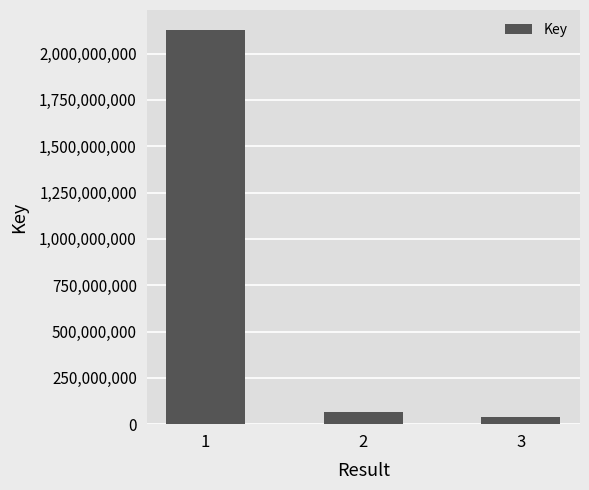

Are the bars horizontal?

No